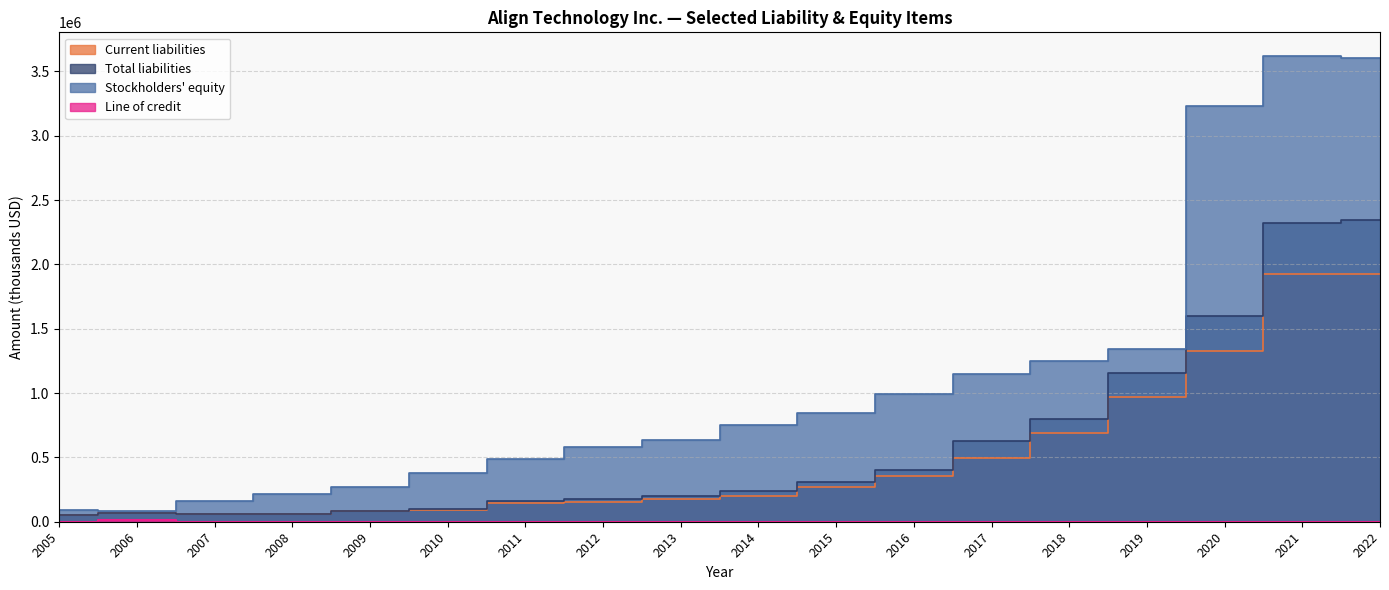

Reading left to right, what are all the values shown in this chart?

Current liabilities: 48608	67783	61459	60572	81243	92974	148117	155771	175338	201811	271672	354335	497816	692073	970970	1325601	1924071	1925887
Total liabilities: 48672	68002	61607	60801	82204	99196	158483	174995	198177	235226	310707	400762	627486	799567	1154533	1595818	2319396	2346589
Stockholders' equity: 93438	83556	161154	218540	273036	377747	490781	581317	633970	752771	847926	995389	1150370	1252891	1346169	3233865	3622714	3601358
Line of credit: 0	11500	0	0	0	0	0	0	0	0	0	0	0	0	0	0	0	0